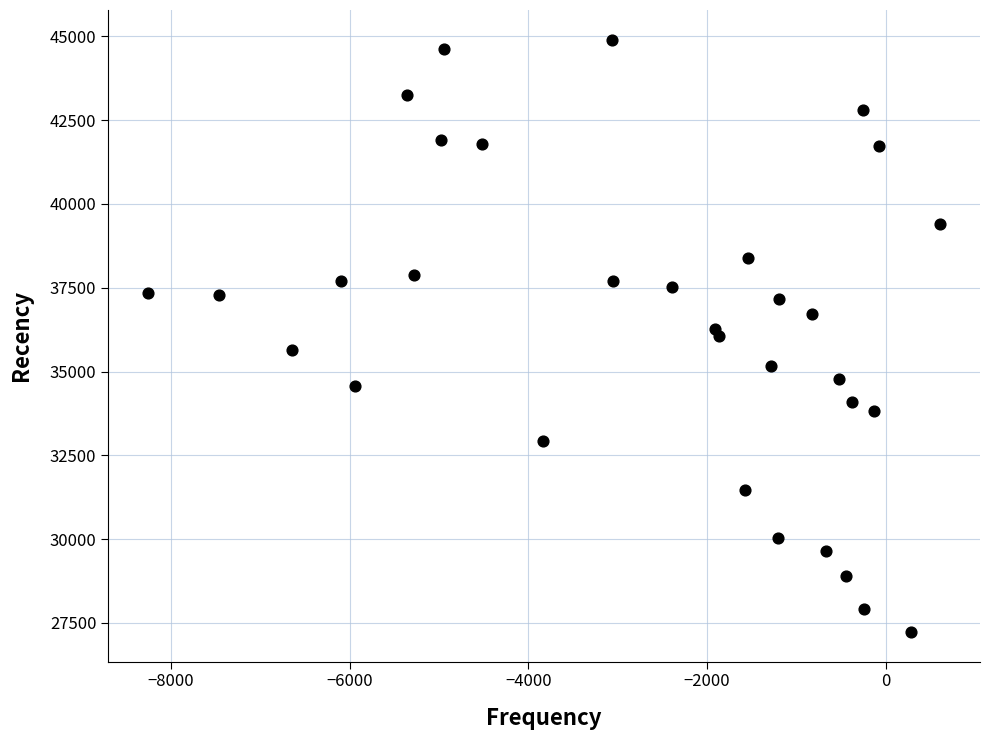

What is the range of X values (max minus min)?

8864.9